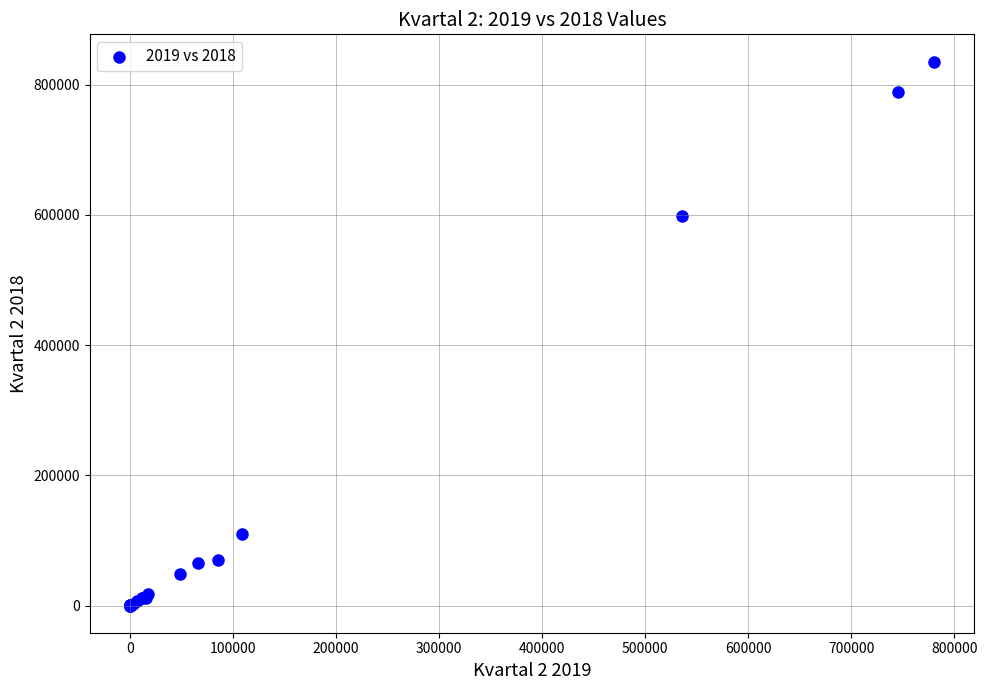

What Y value in the scatter plot is closest to 417796?

597577.2